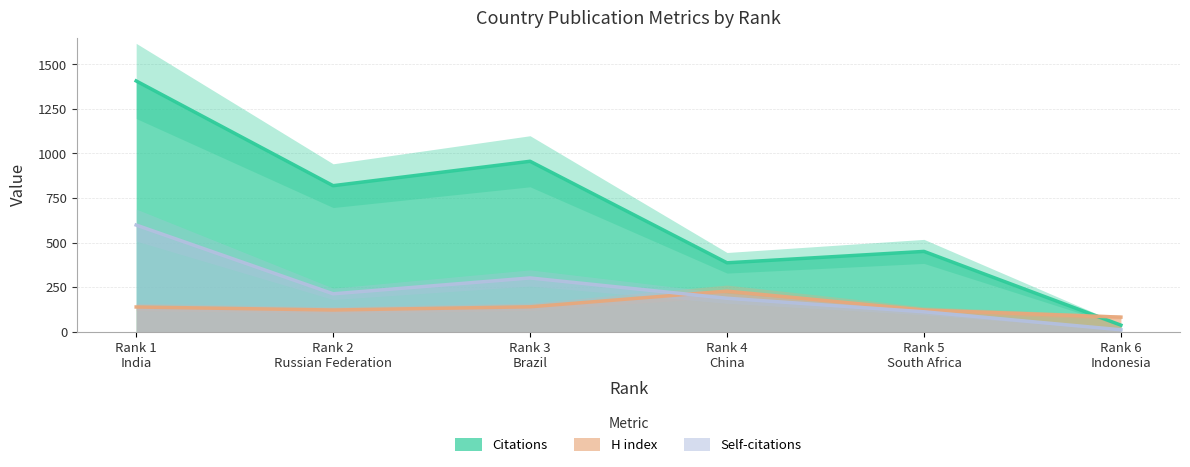

Where is Citations nearest to the value 721?

Rank 2
Russian Federation